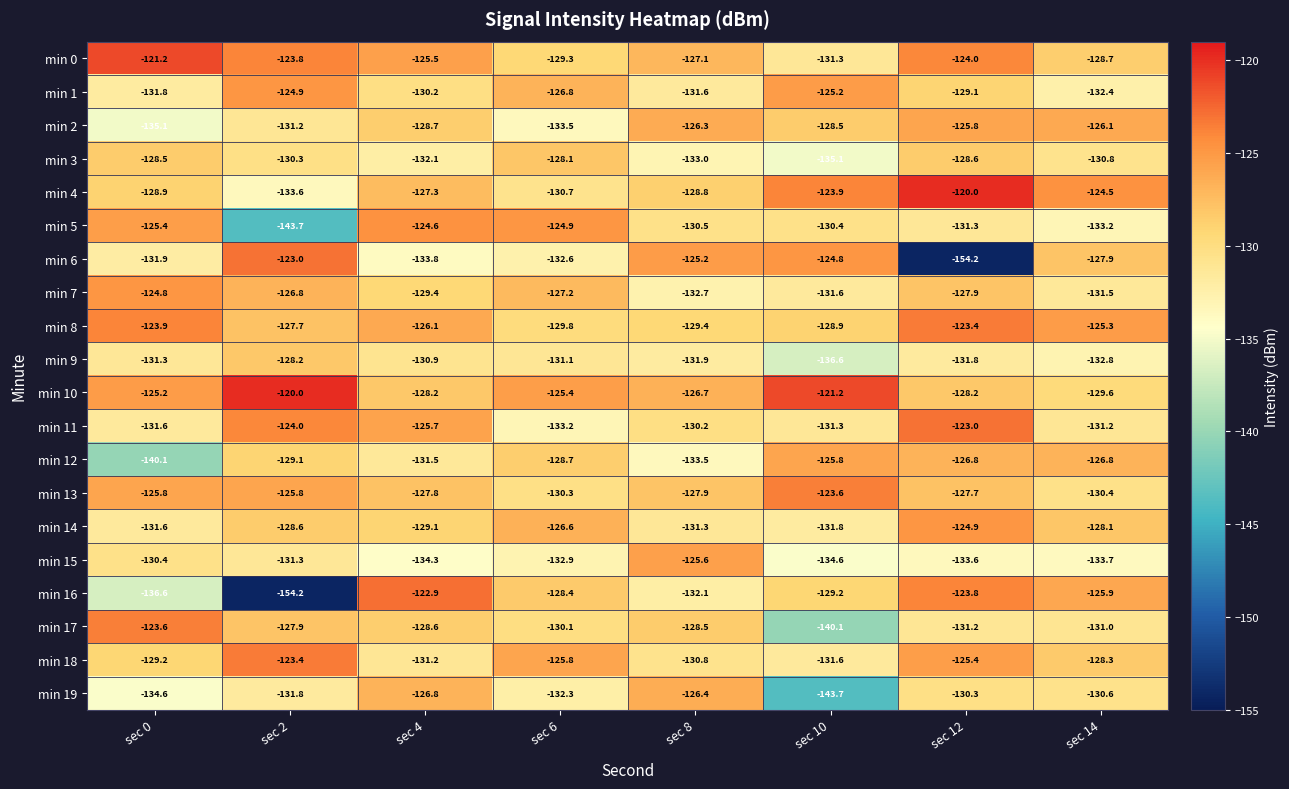

At sec 4, list the series in order from smallest to largest.

min 15, min 6, min 3, min 12, min 18, min 9, min 1, min 7, min 14, min 2, min 17, min 10, min 13, min 4, min 19, min 8, min 11, min 0, min 5, min 16